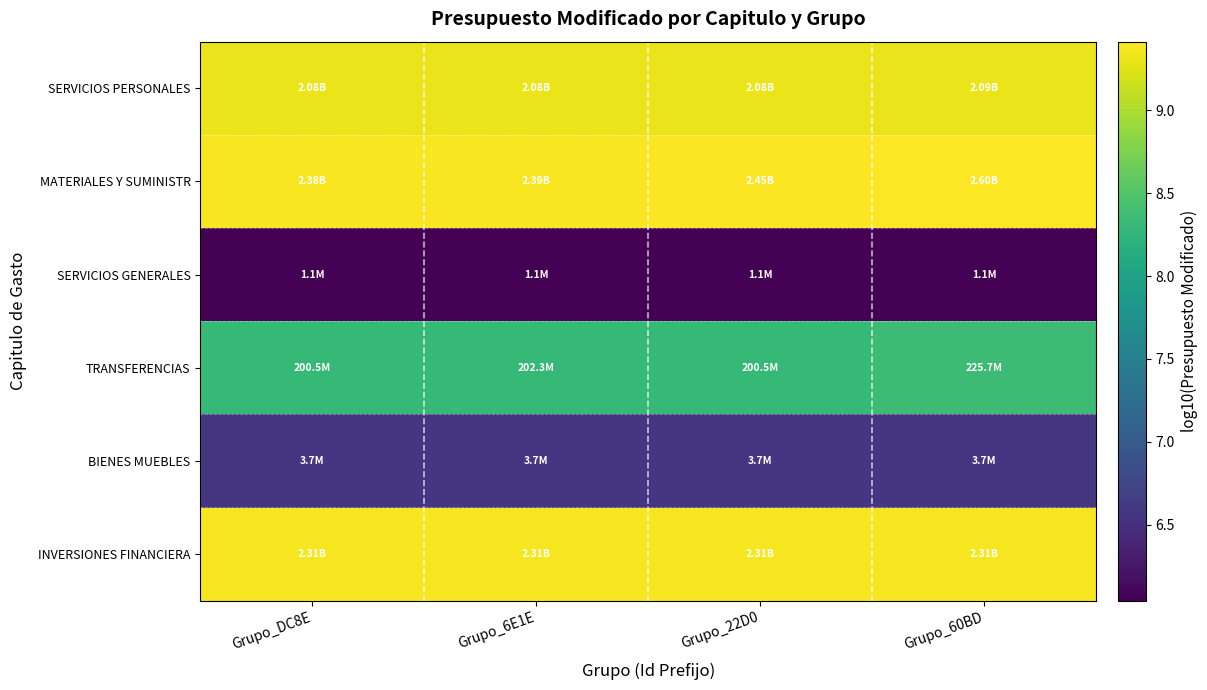

What is the difference between the highest and lowest values at Grupo_DC8E?

3.3